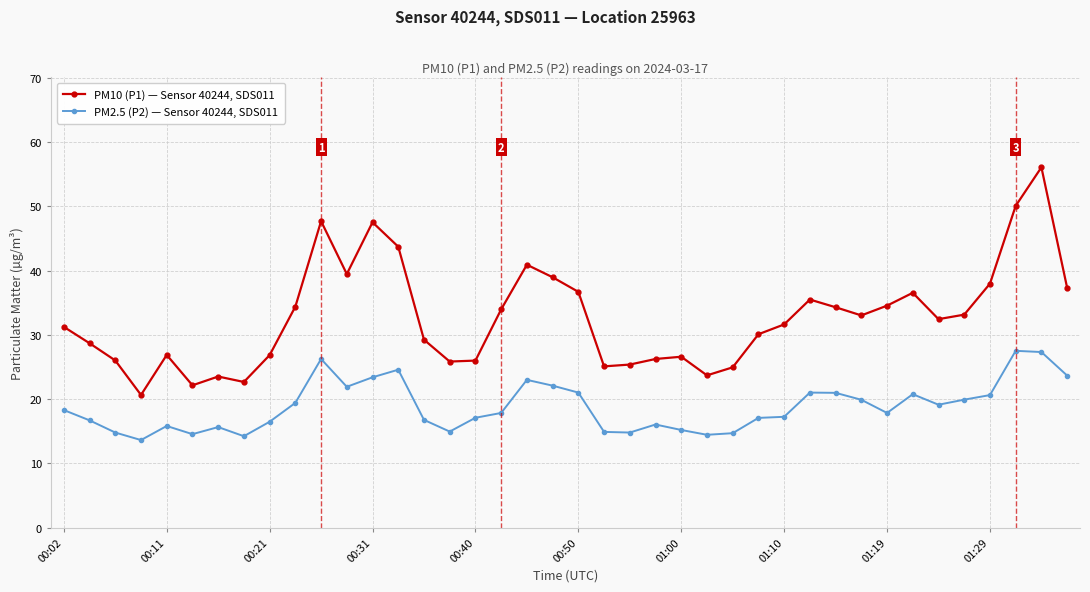

Count the number of data series in this chart.

2